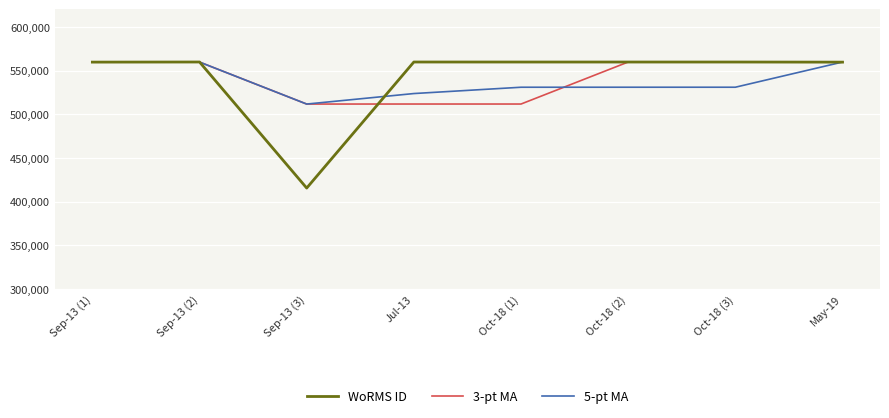

Between Sep-13 (2) and Oct-18 (2), which series saw the biggest shift?

5-pt MA